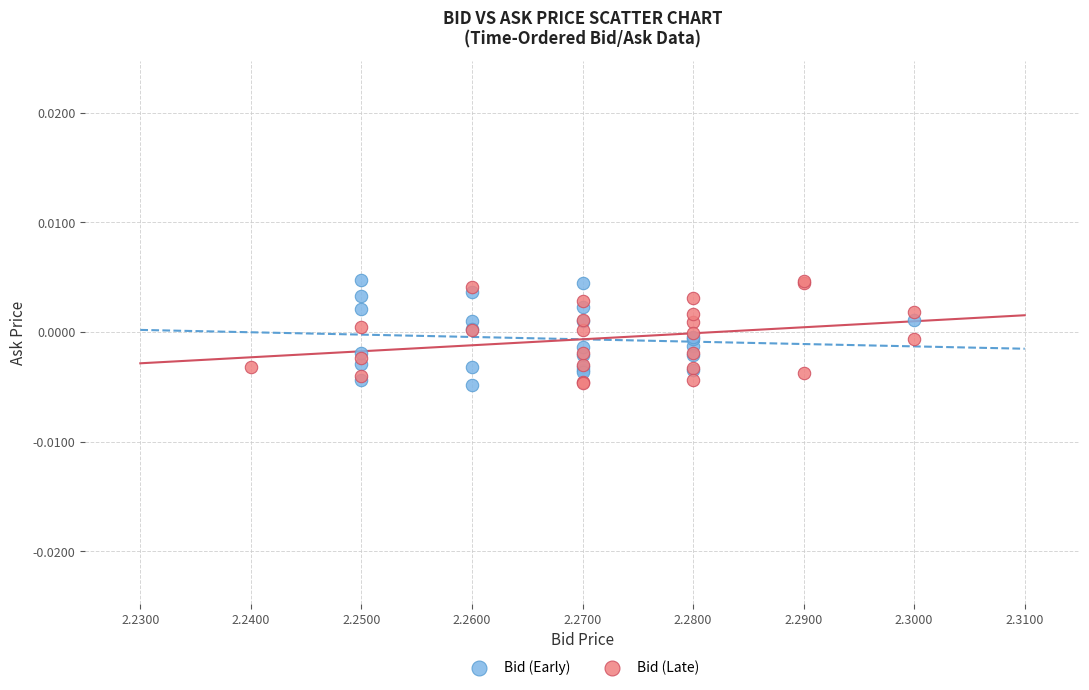

What are all the series names shown in the legend?

Bid (Early), Bid (Late)